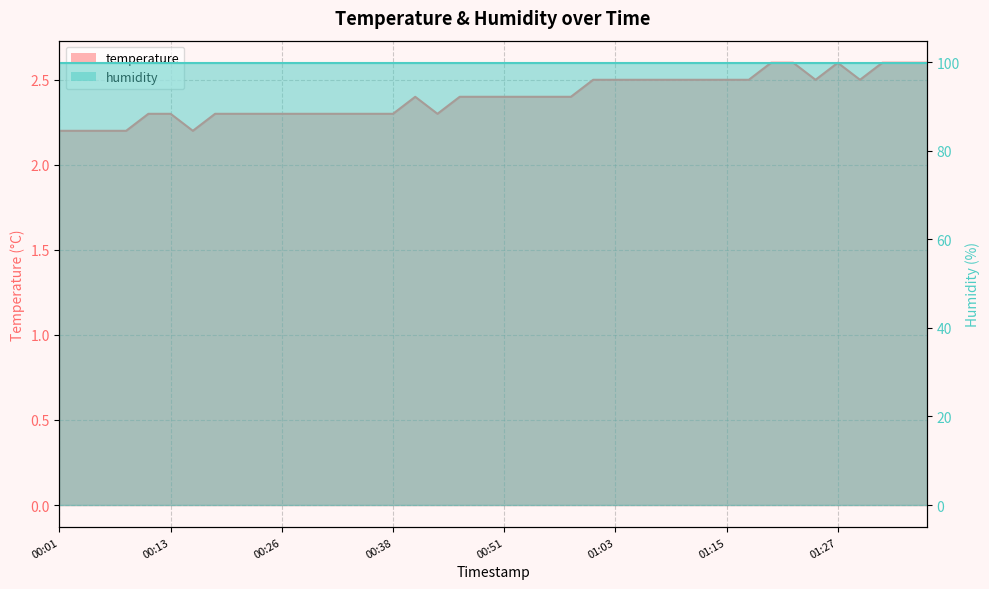

Which category has the highest value across all series?

01:20